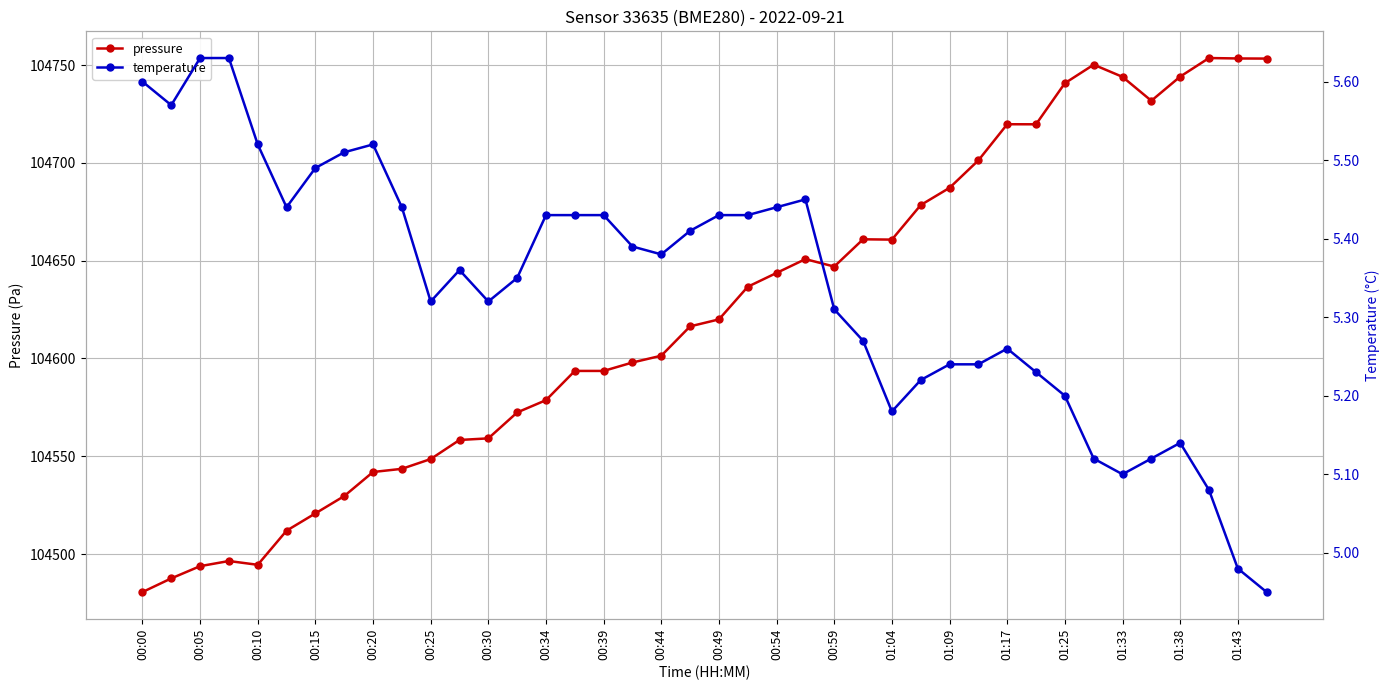

True or false: pressure and temperature intersect in this chart.

False